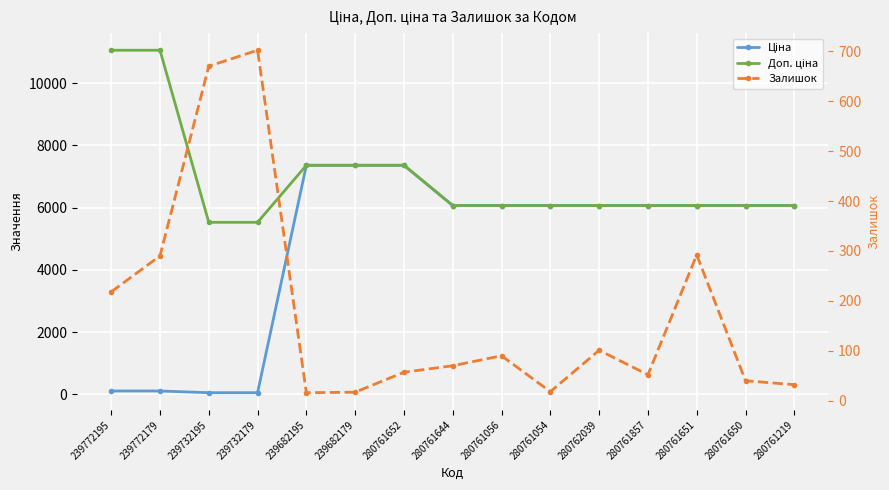

At 280761219, list the series in order from largest to smallest.

Ціна, Доп. ціна, Залишок